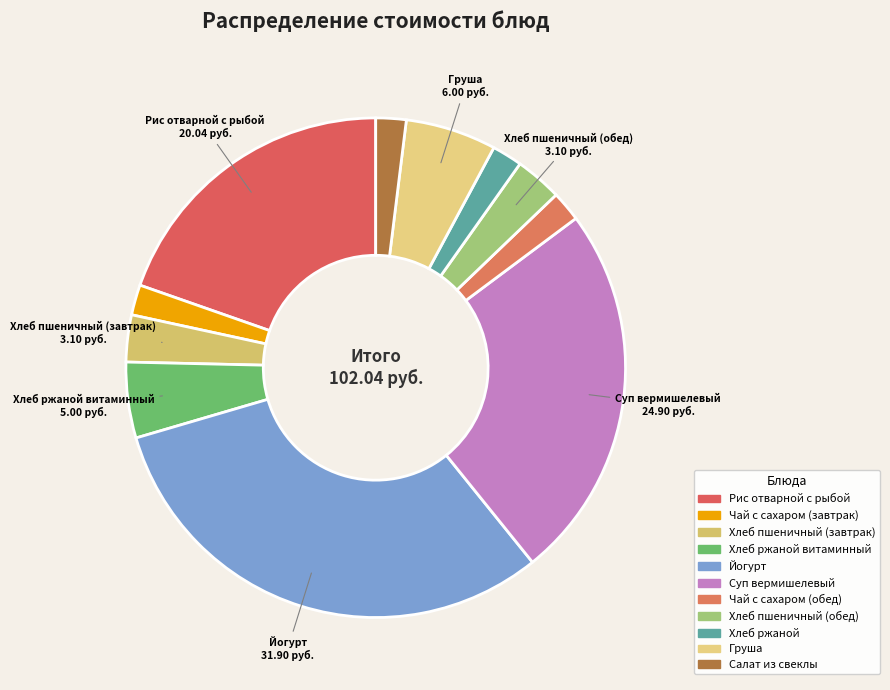

How many slices are in this pie chart?

11